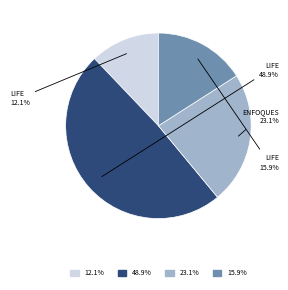

Does any single category account for the majority?

No